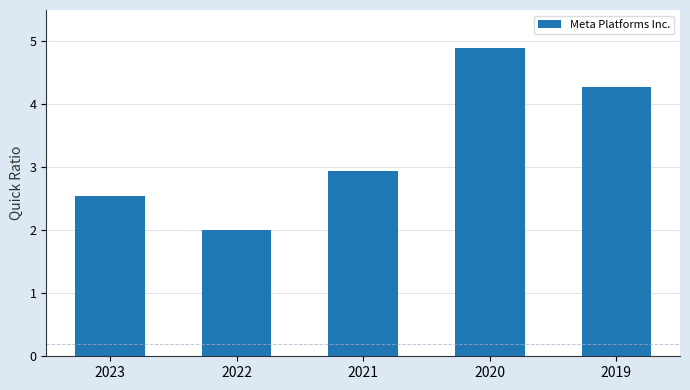

Between 2019 and 2023, which is larger?

2019